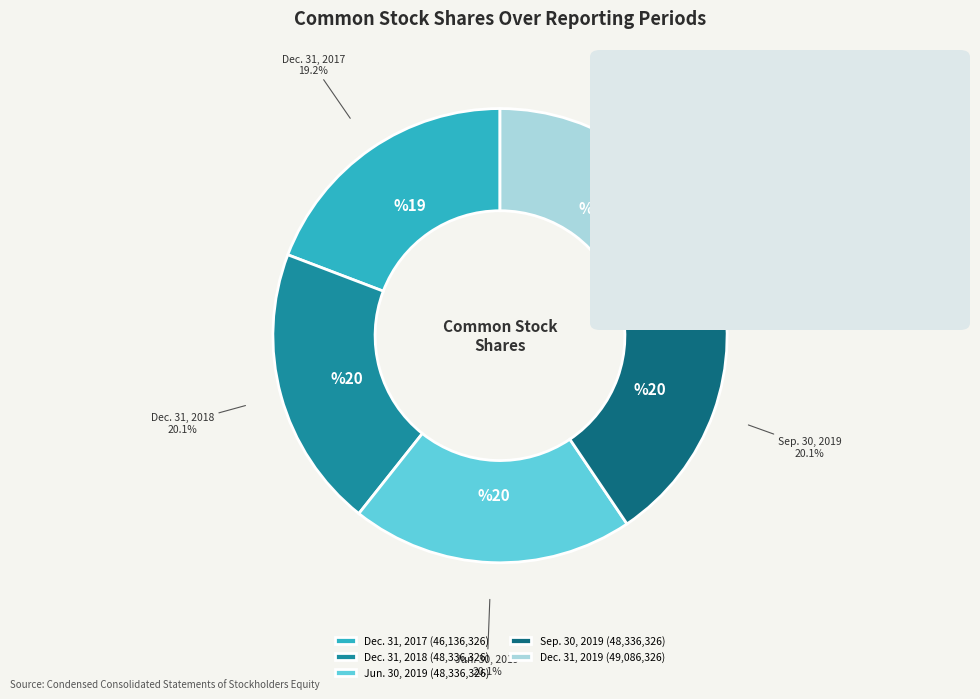

How many segments does this pie chart have?

5